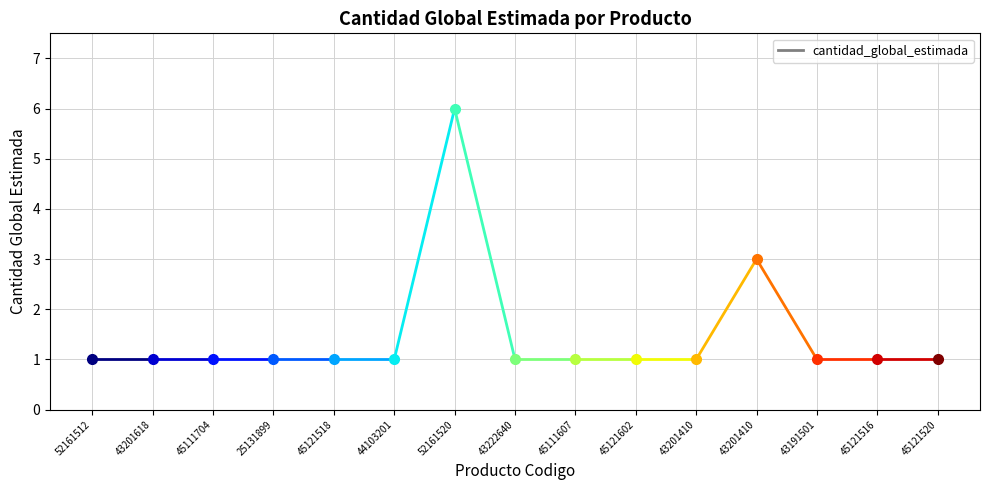

How many categories are shown in the chart?

15